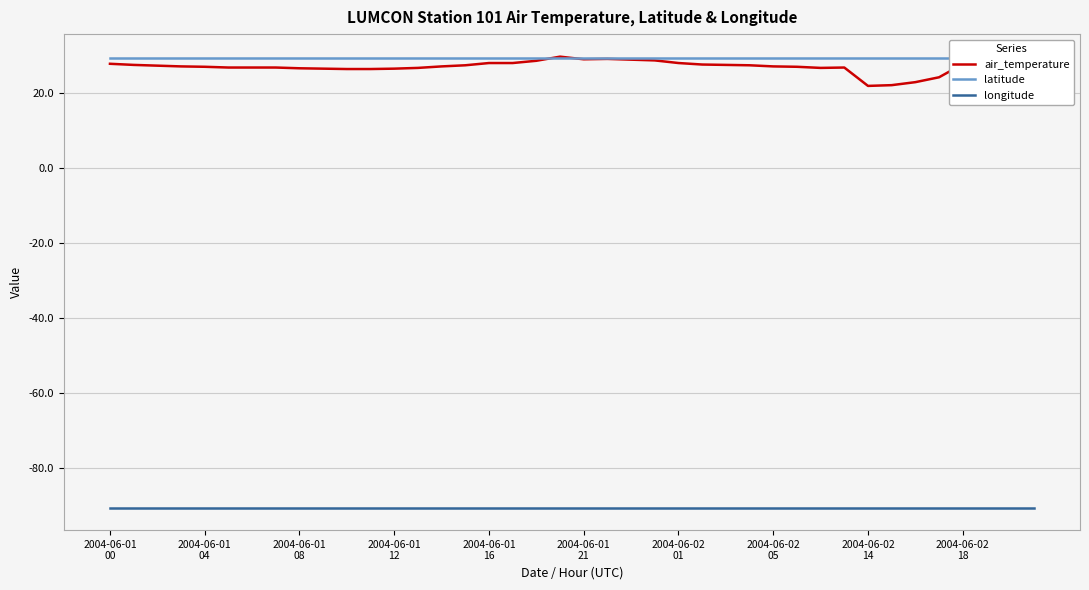

True or false: longitude and air_temperature cross at least once.

False